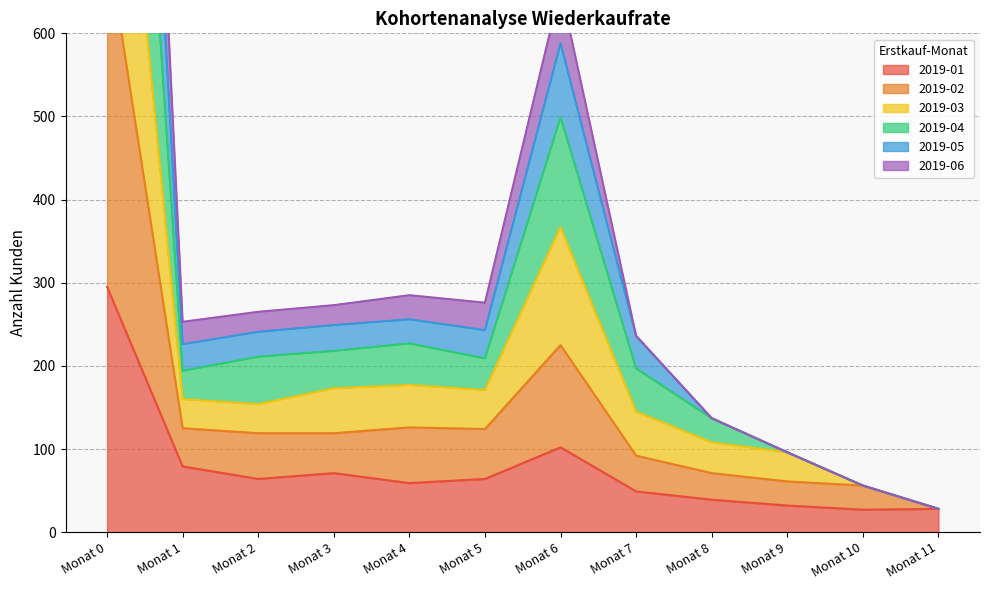

What is the value of the 2019-02 point at the 1st from the left?

712